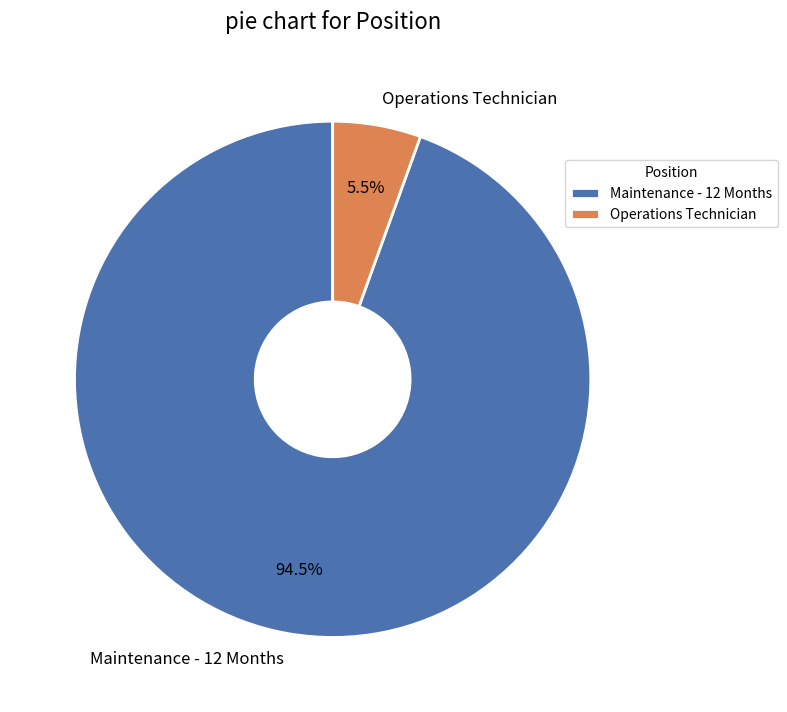

How many segments does this pie chart have?

2